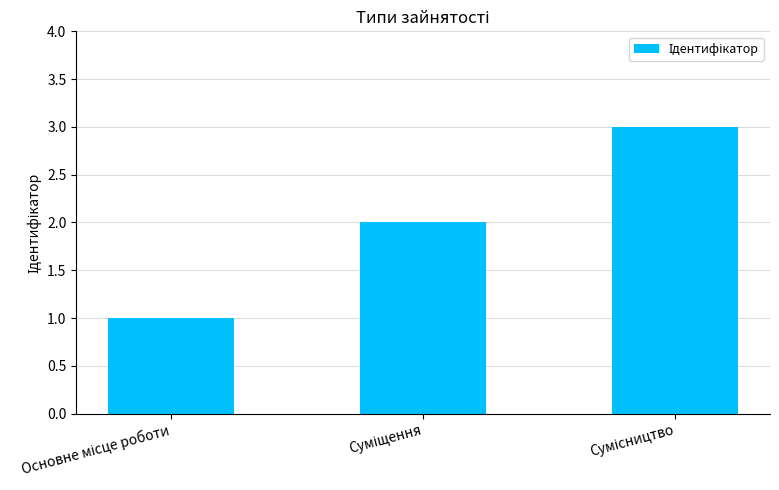

What is the maximum value shown in the chart?

3